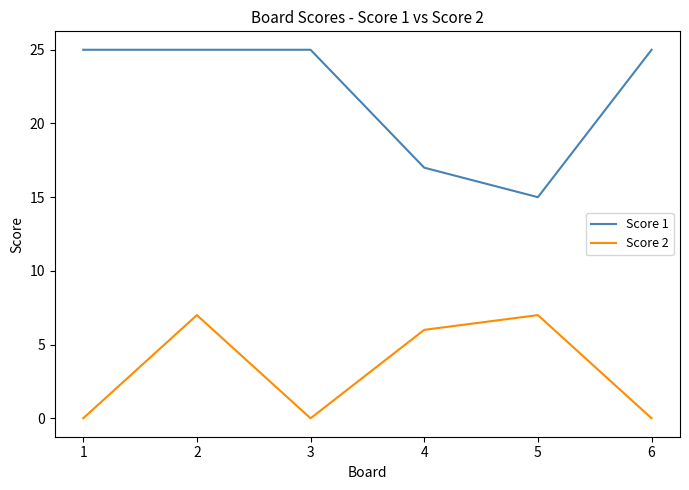

At which label is Score 1 closest to 20?

4